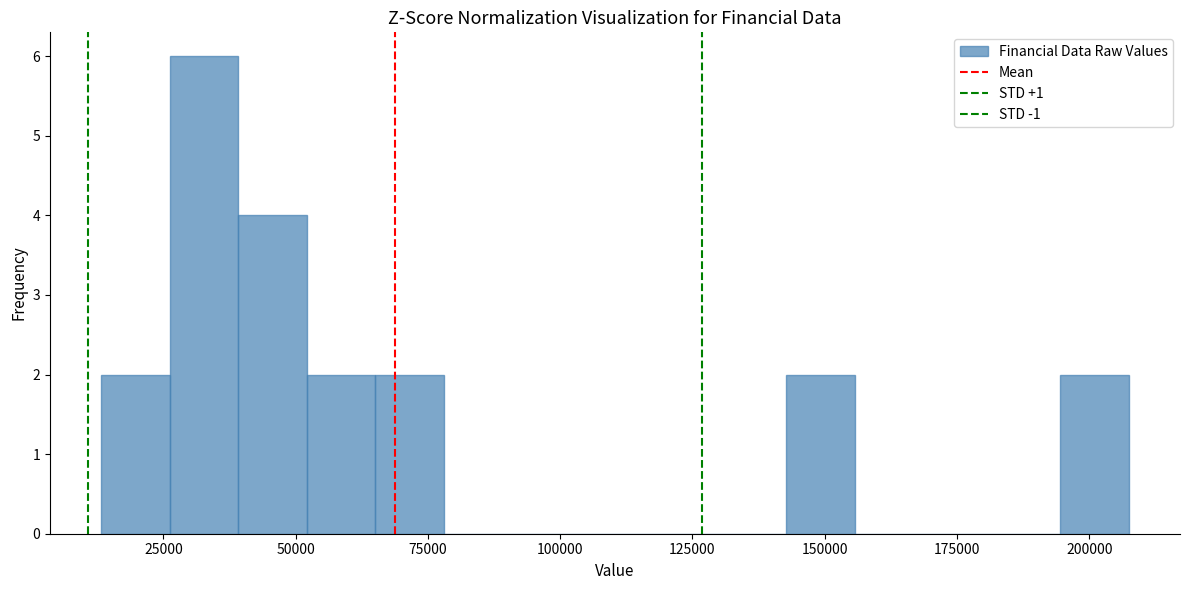

Read against the x-axis, roughly where is the centre of the tallest bar?

35000